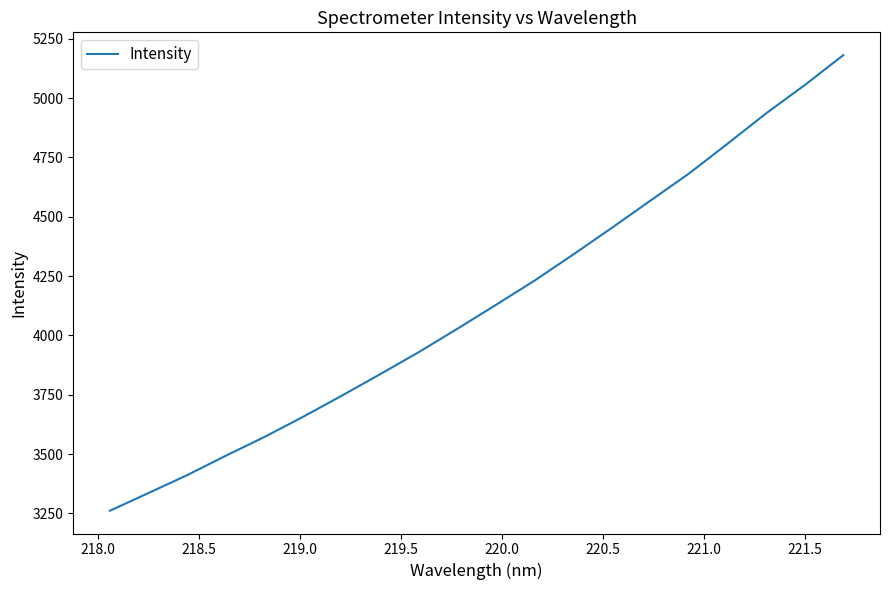

What is the minimum value shown in the chart?

3261.3